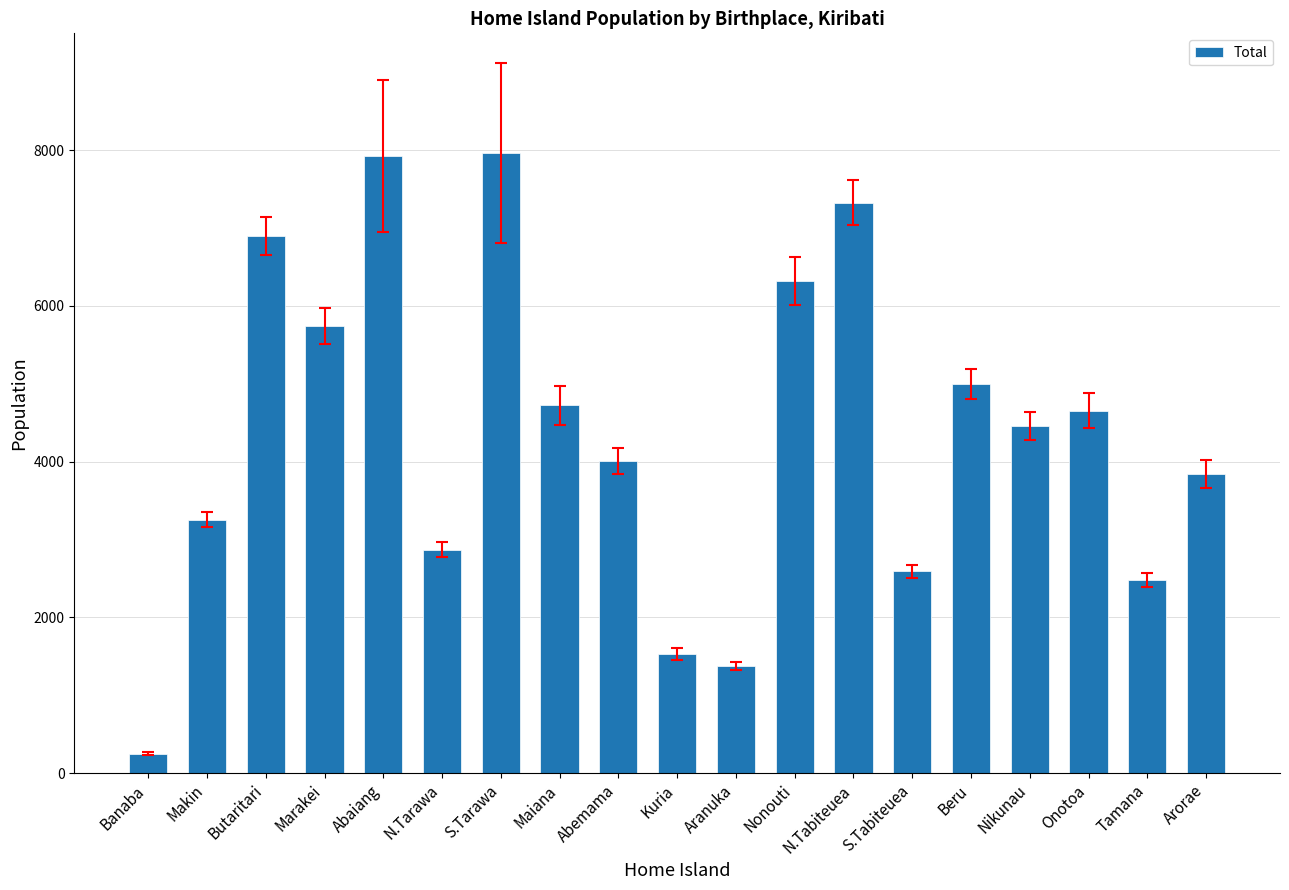

What is the change in value from Nonouti to Arorae?

-2477